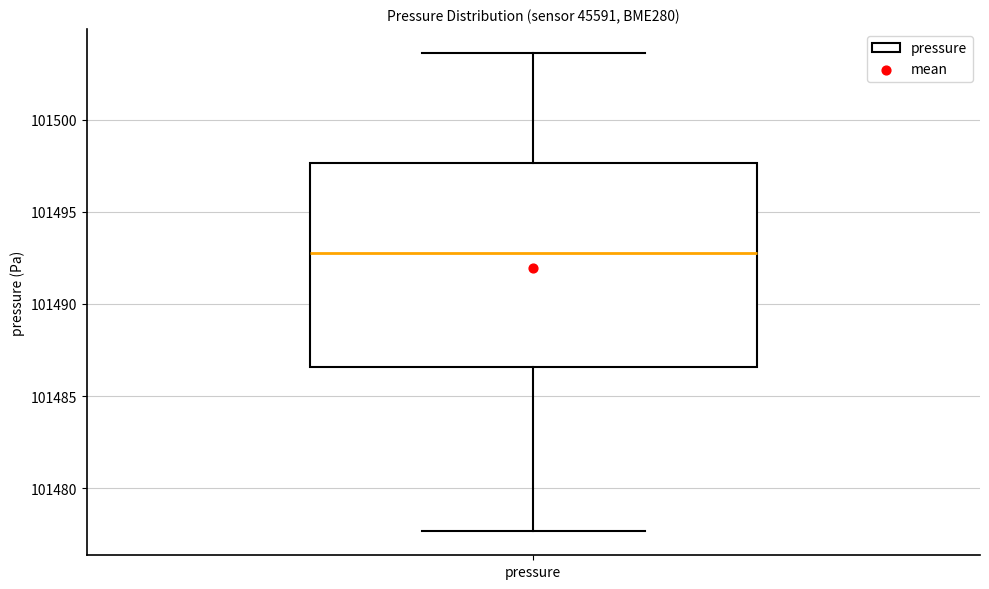

Transcribe this box plot: give where the median line is, the range the box spans, and where the two whiskers end, as read against the y-axis. The values are not printed on the chart, so give them approximately, as read against the axis.

median 101493.0, box 101486.5 to 101497.5, whiskers 101477.5 to 101503.5